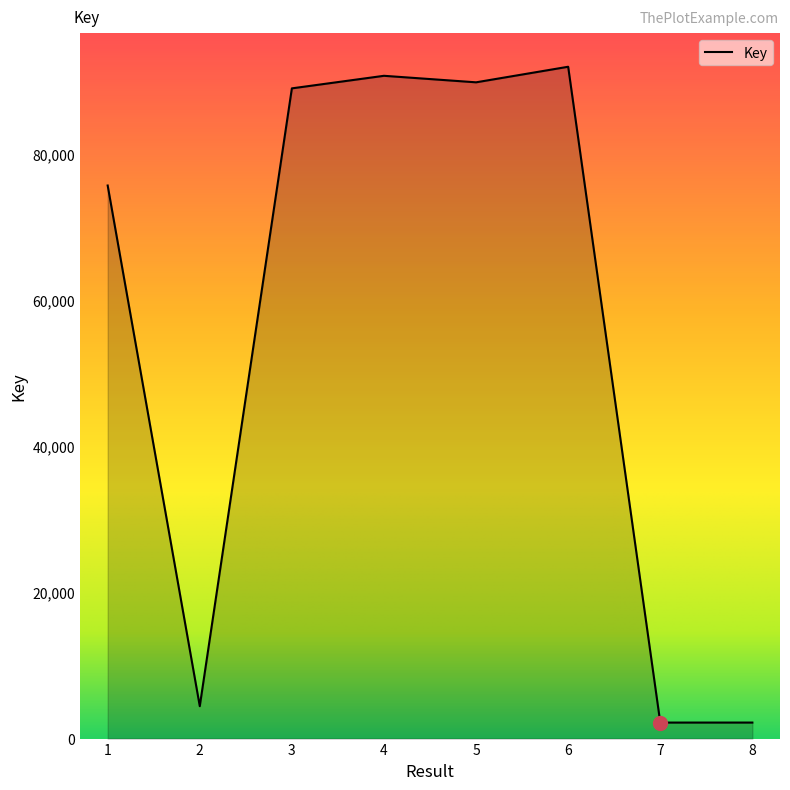

Which has a higher value, 7 or 1?

1